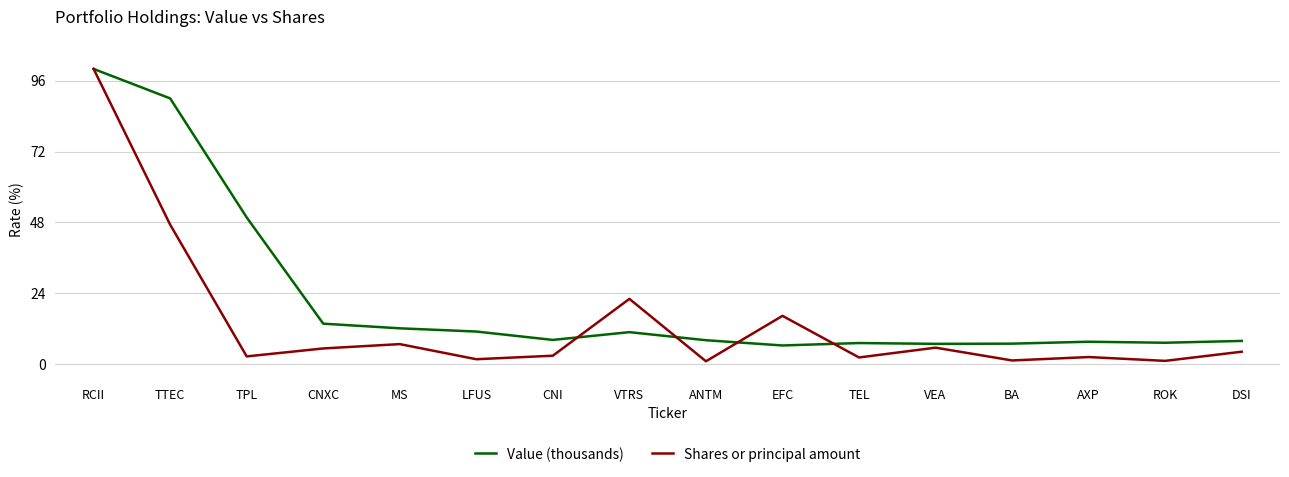

What value does the Value (thousands) series have at AXP?

7.6